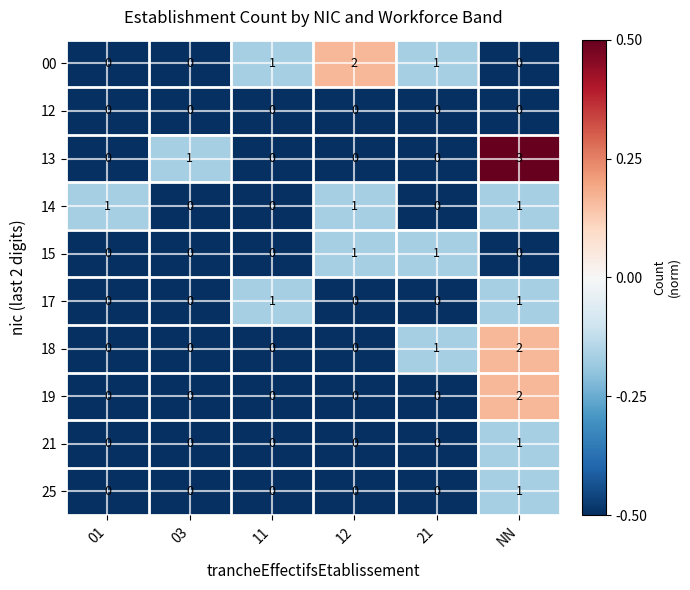

Which category has the highest value in the 19 series?

NN